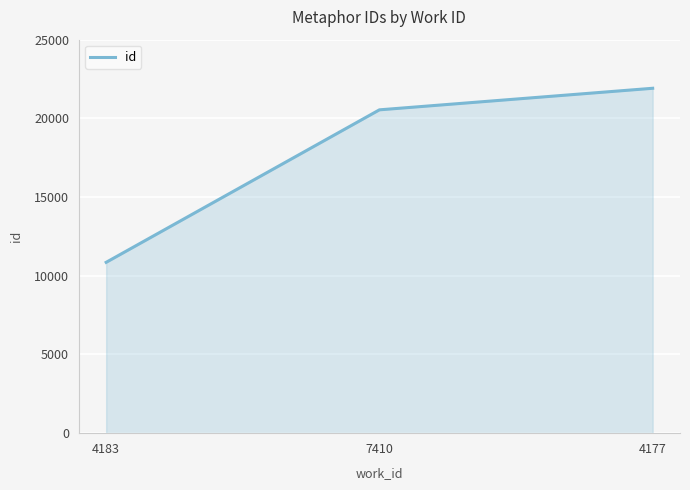

Rank the categories by value from highest to lowest.

4177, 7410, 4183